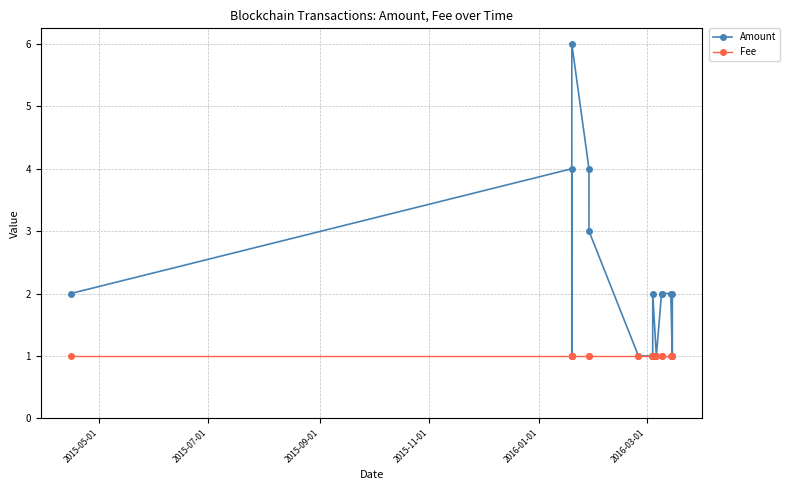

The value of Fee at 2015-05-01 is 1. True or false?

True